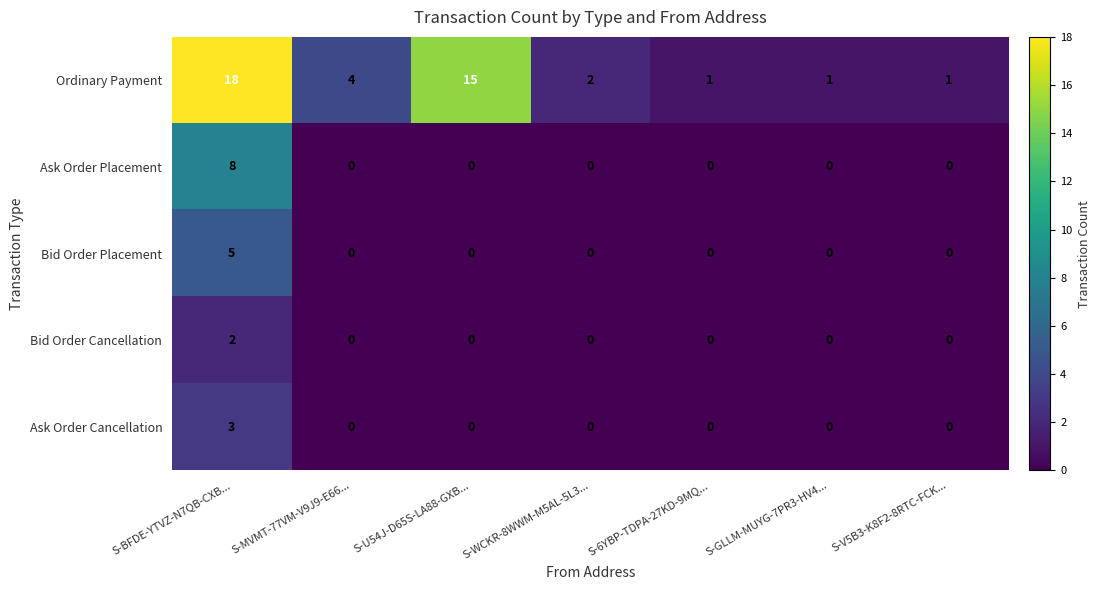

Which series has the largest total across all categories?

Ordinary Payment